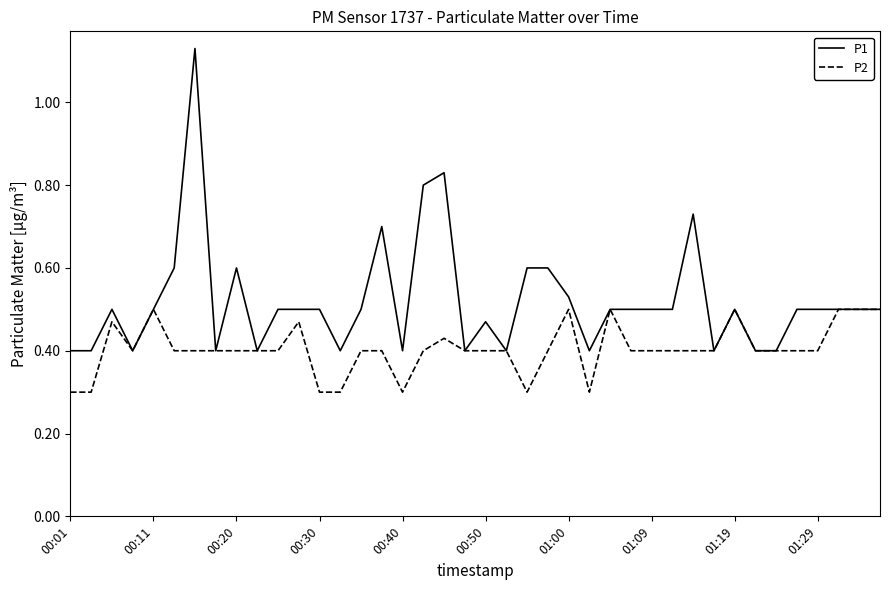

How many lines are shown in the chart?

2